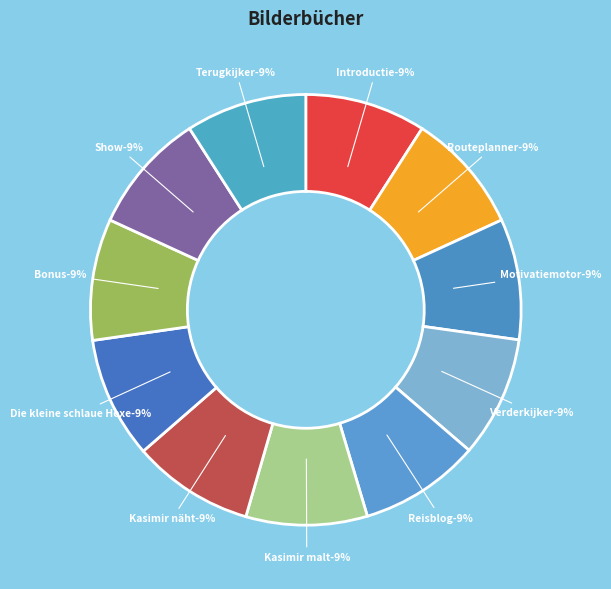

What percentage is the Die kleine schlaue Hexe slice, to the nearest percent?

9%